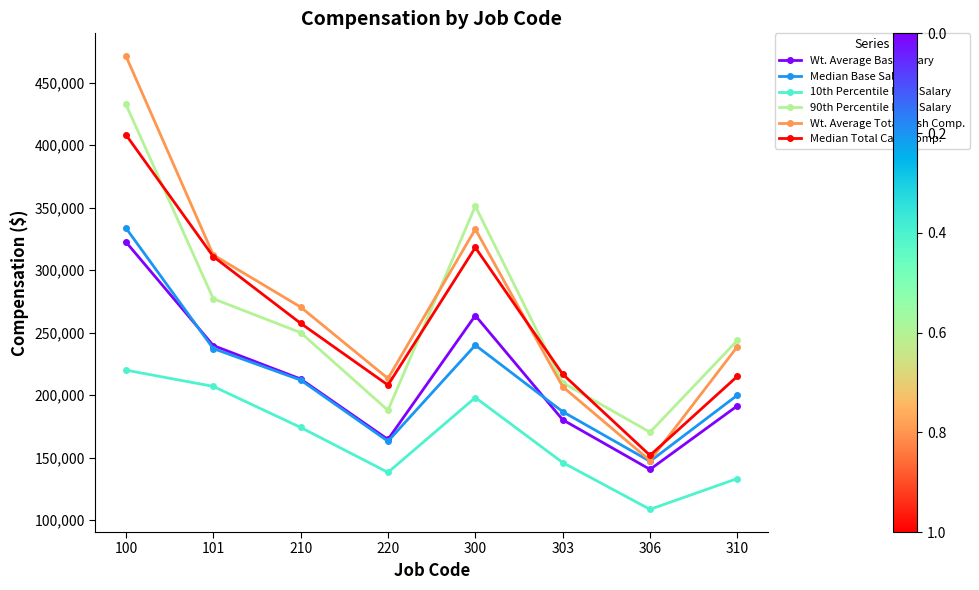

Reading left to right, extract all data points from this chart.

Wt. Average Base Salary: 322548	239704	212938	164553	263700	180300	140590	191455
Median Base Salary: 333684	237256	212075	163114	239993	186786	147056	200000
10th Percentile Base Salary: 220000	207000	174188	138200	198073	146058	108620	133275
90th Percentile Base Salary: 432600	277116	250047	187853	351200	210000	170360	243840
Wt. Average Total Cash Comp.: 471332	312219	270454	213339	332801	206767	147619	238791
Median Total Cash Comp.: 408328	310875	257484	208046	318155	216786	151798	215089